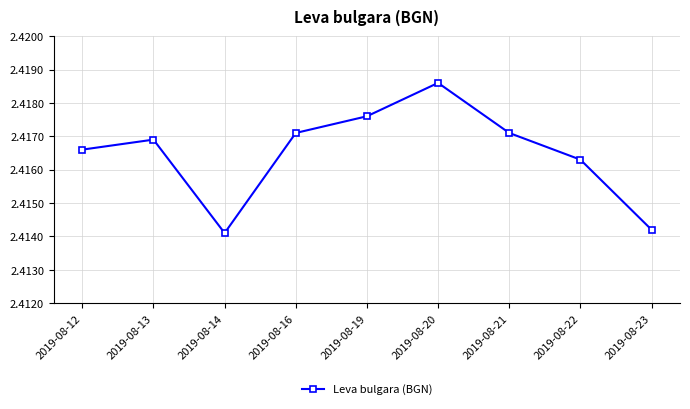

Where is the first local maximum?

2019-08-13